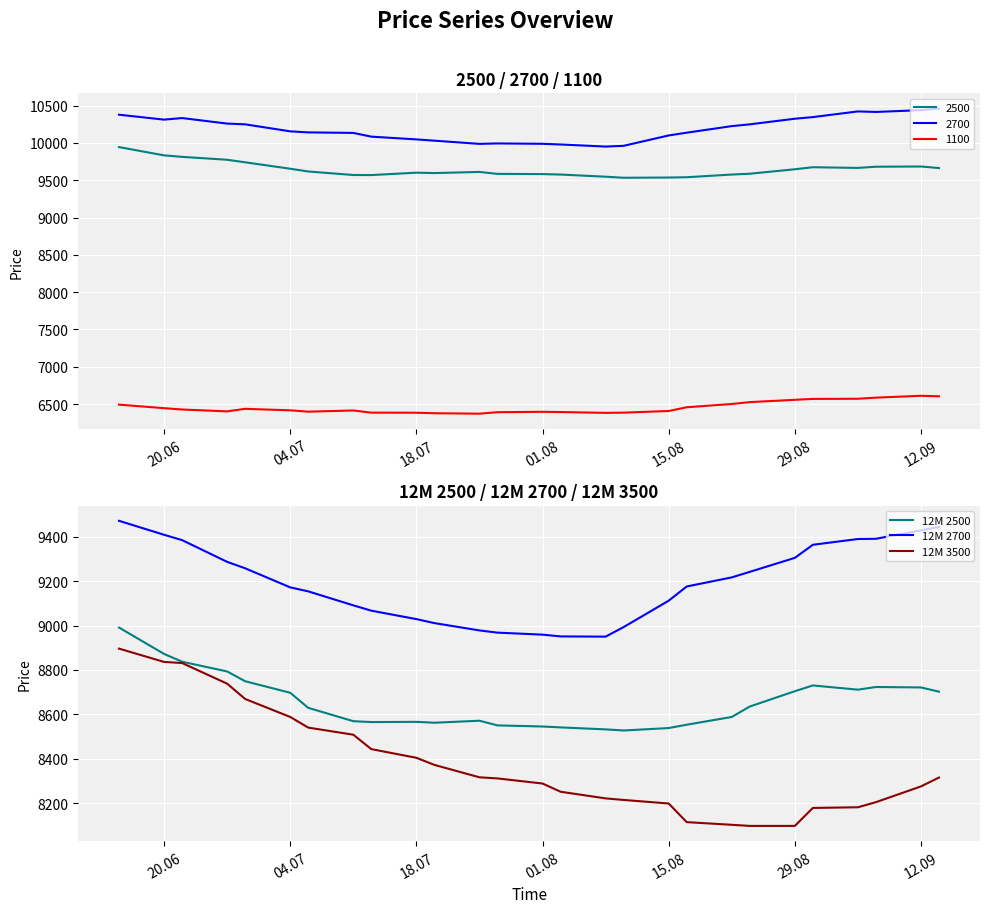

At how many categories does at least one series exceed 8311?

27